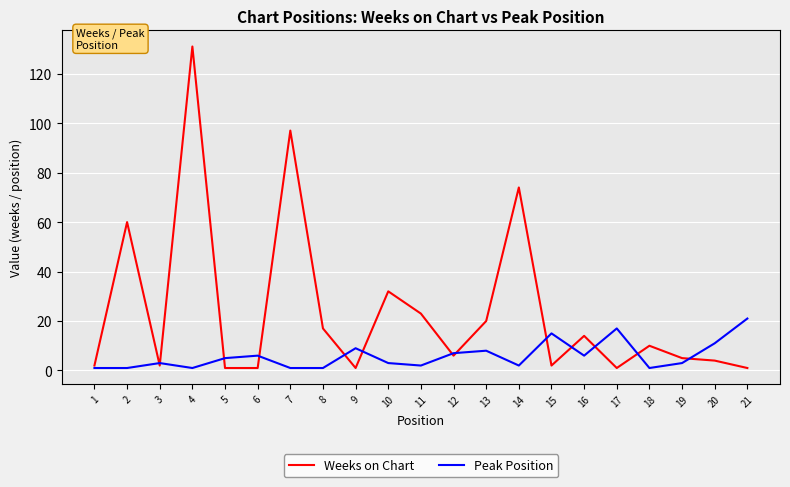

List the series in order of their overall mean, lowest first.

Peak Position, Weeks on Chart